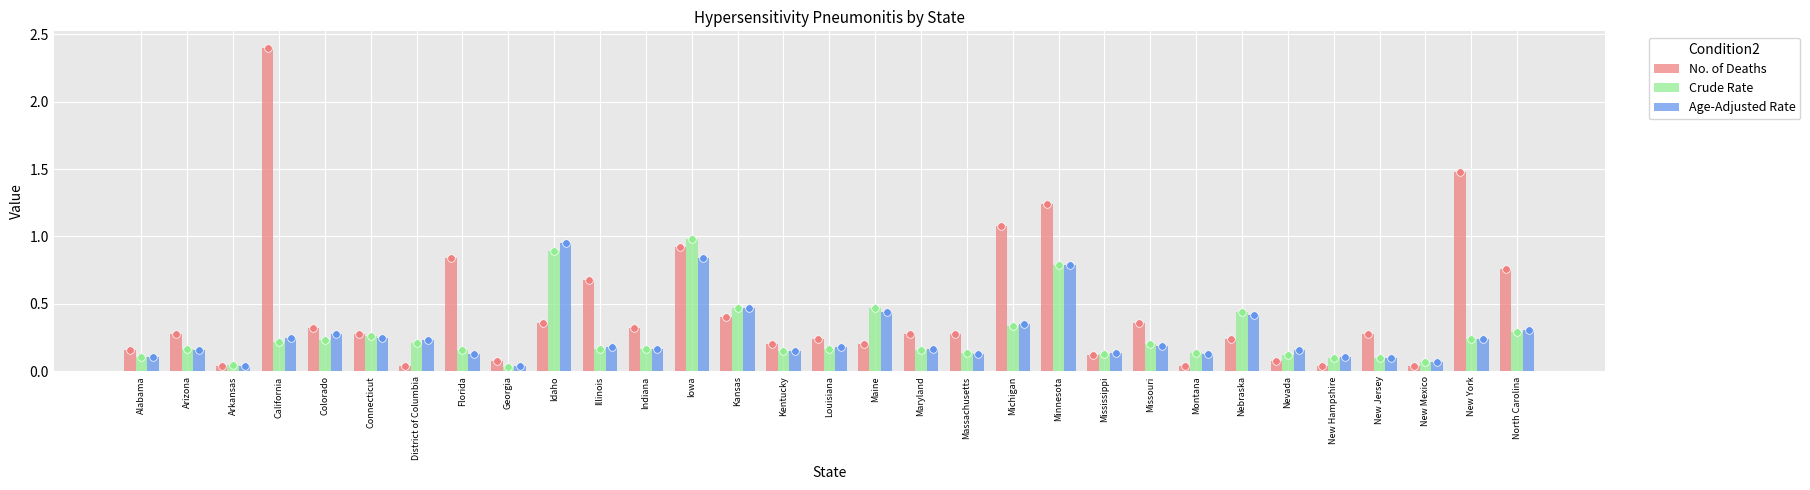

Is the value of Age-Adjusted Rate at Maine greater than the value of Crude Rate at New Jersey?

Yes